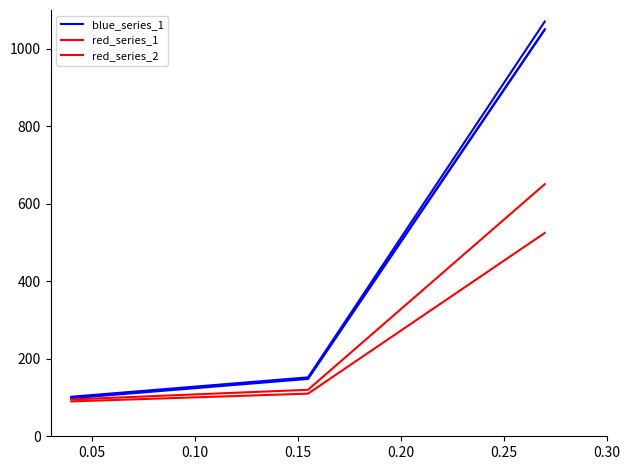

Is this an area chart (filled region under the line)?

No